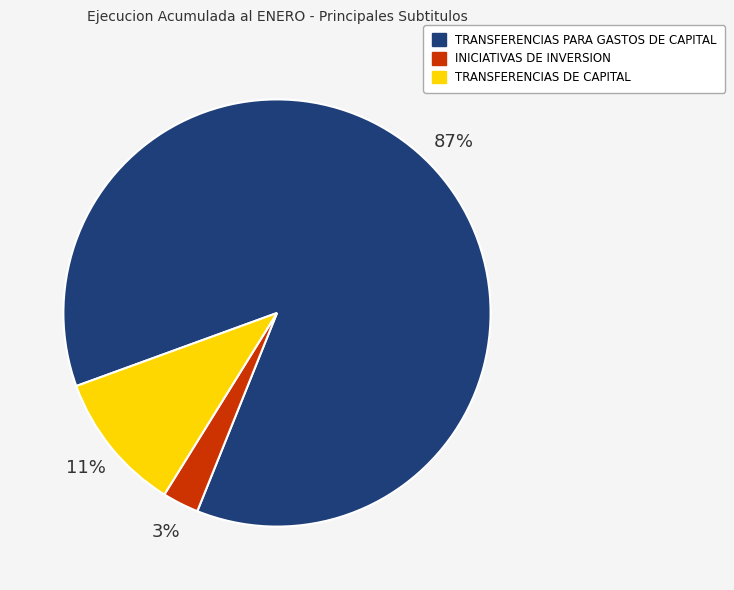

The INICIATIVAS DE INVERSION slice represents 15% of the pie. True or false?

False